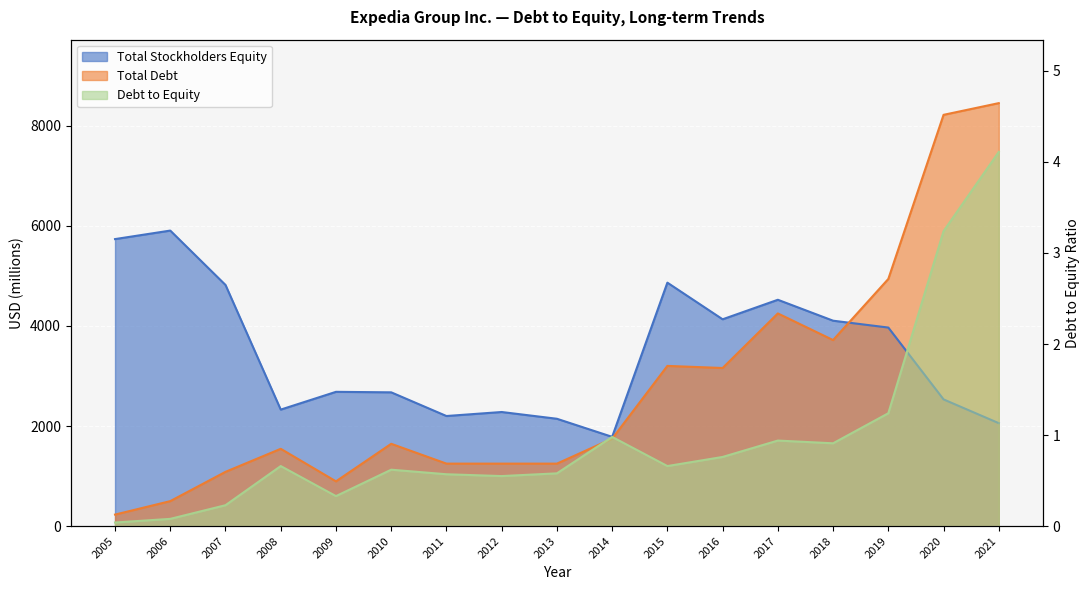

What is the difference between the second highest and second lowest values in the Total Stockholders Equity series?

3677.0